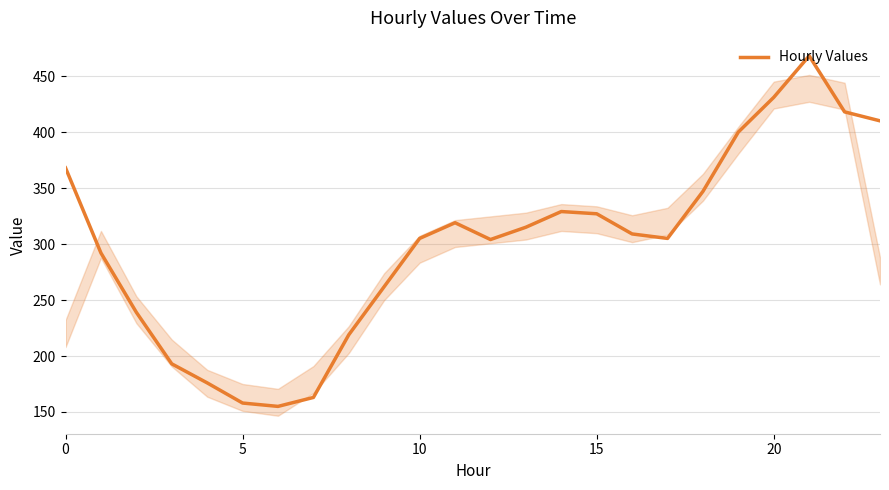

What is the smallest value displayed?

155